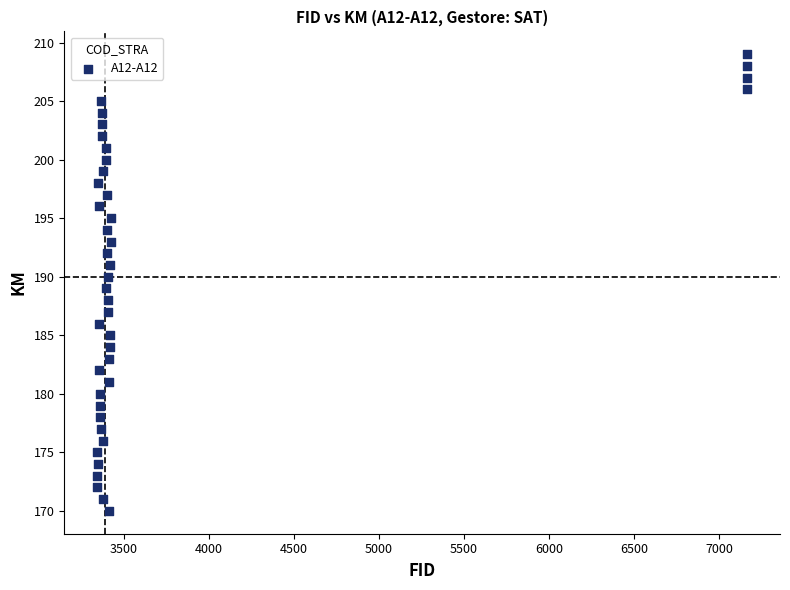

What is the range of Y values (max minus min)?

39.0